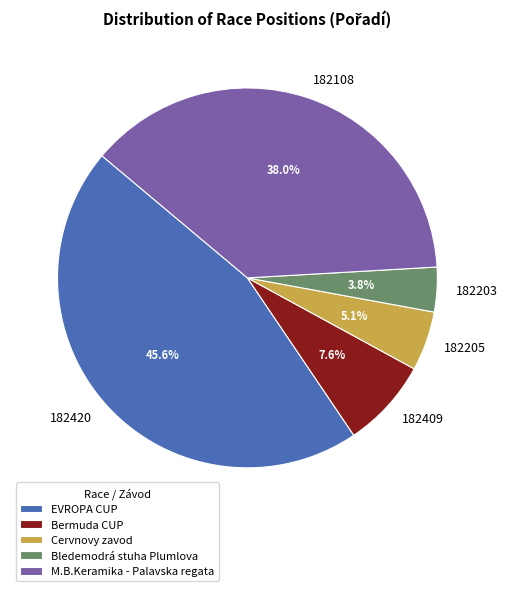

What is the ratio of the value at Bermuda CUP to the value at Bledemodrá stuha Plumlova?

2.0